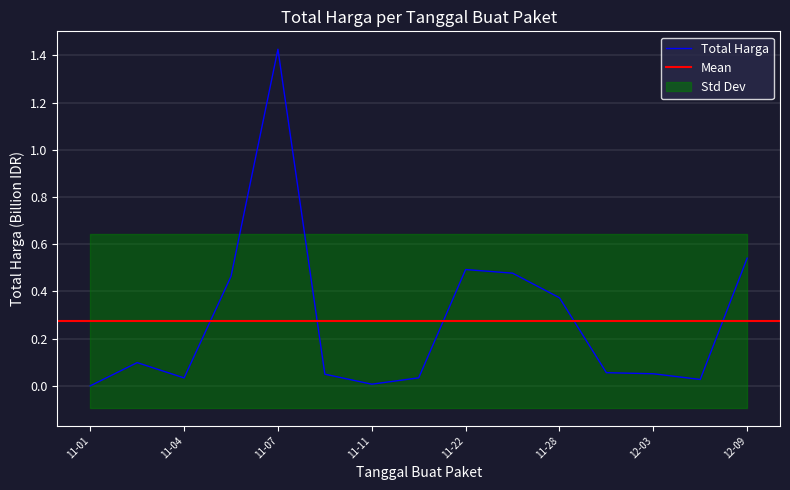

The value of Total Harga at 11-22 is 0.5. True or false?

True